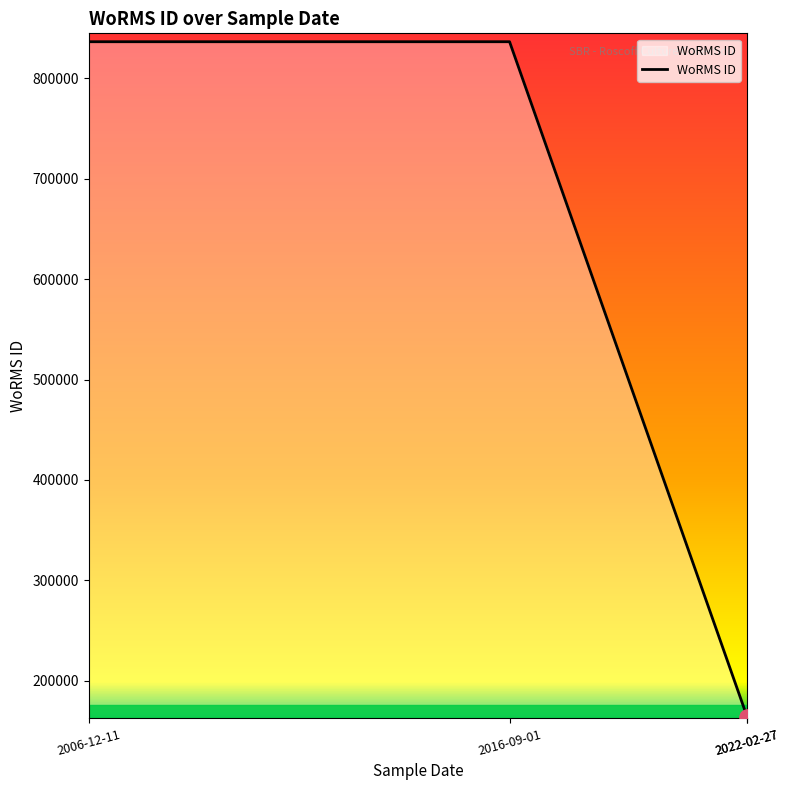

Between 2016-09-01 and 2022-02-27, which is larger?

2016-09-01